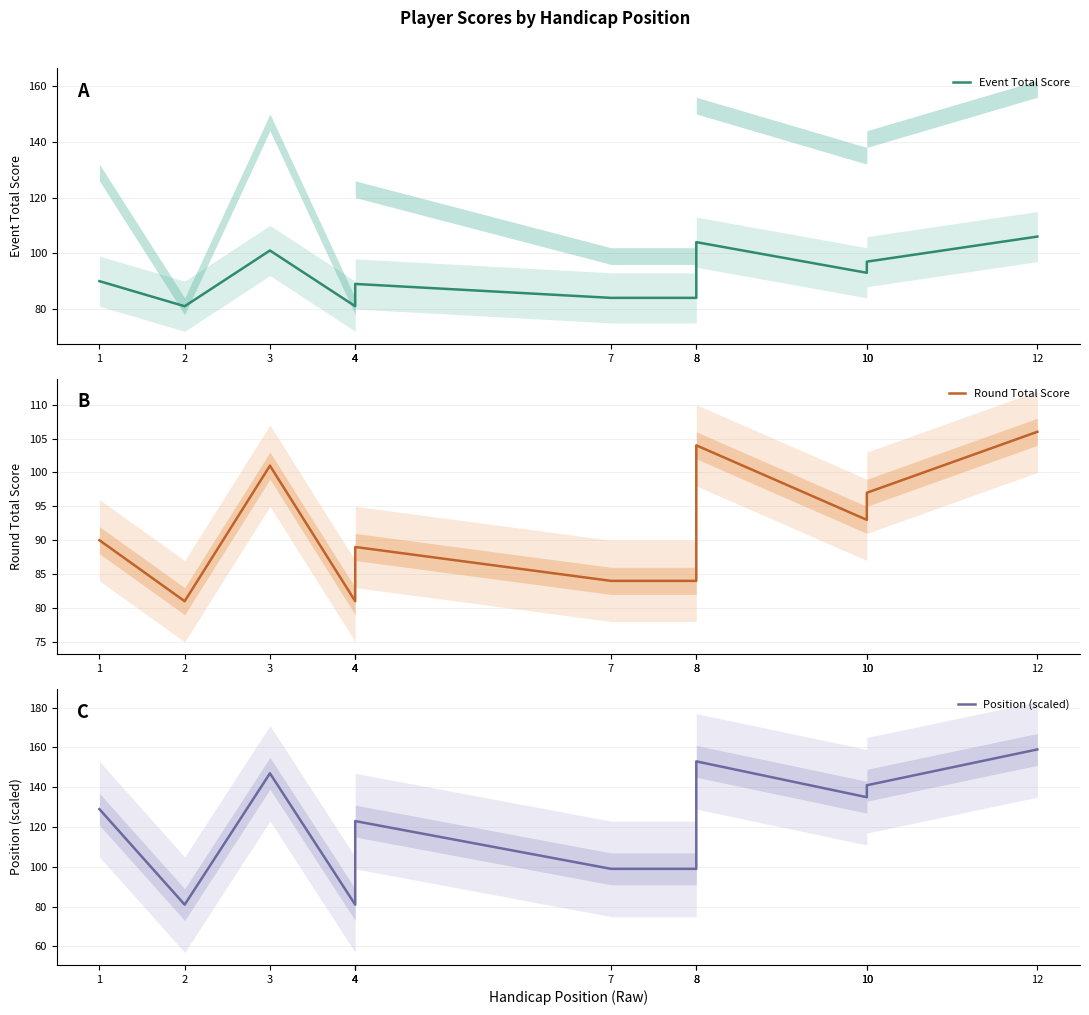

What is the difference between the highest and lowest values at 3?

46